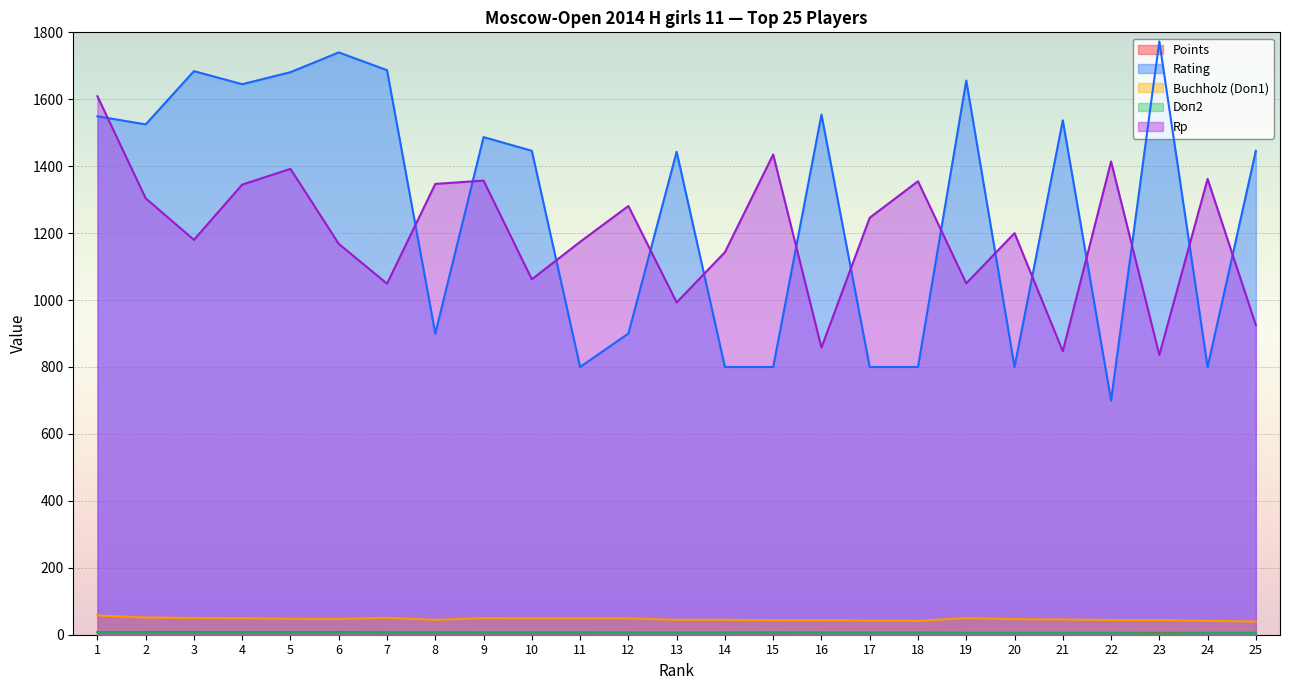

At 13, list the series in order from smallest to largest.

Doп2, Points, Buchholz (Doп1), Rp, Rating